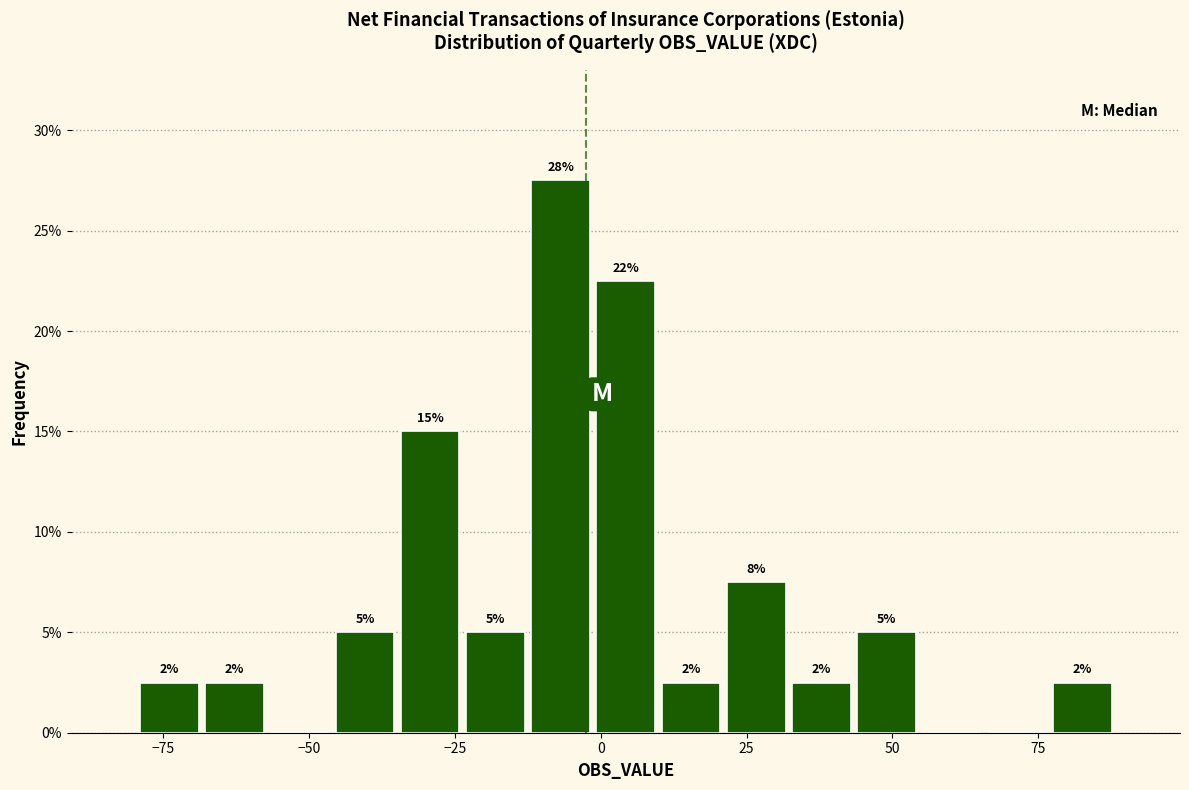

Around what value on the x-axis is the tallest bar? Give the approximate position of its centre, as read against the axis.

-5